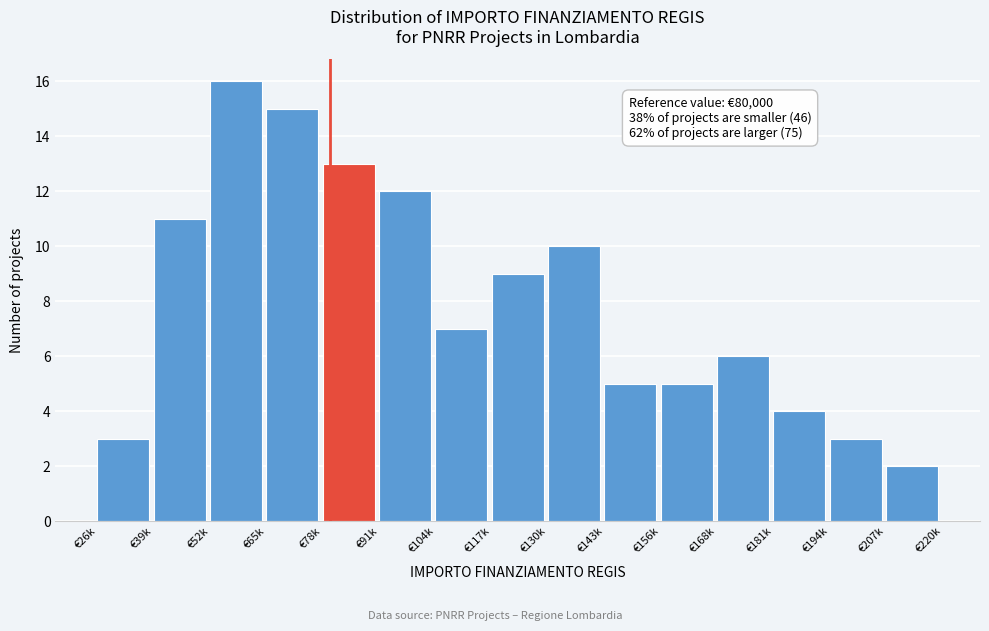

Reading left to right, what are all the values shown in this chart?

3	11	16	15	13	12	7	9	10	5	5	6	4	3	2